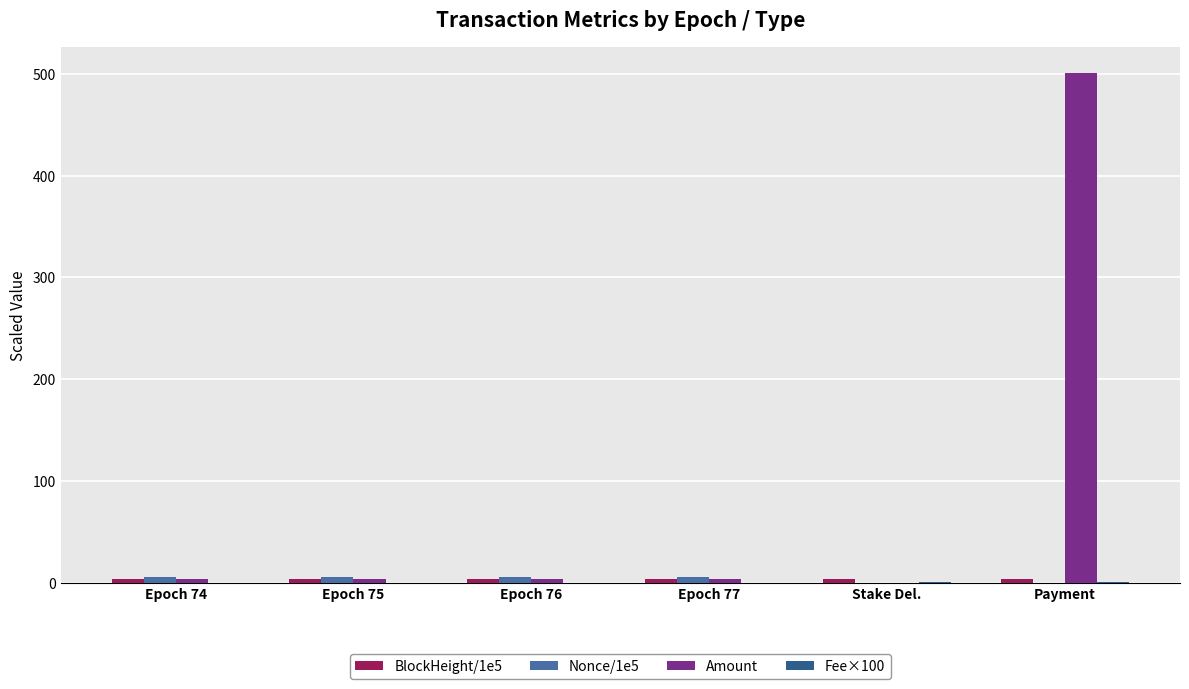

What is the total value across all series at Stake Del.?

4.4